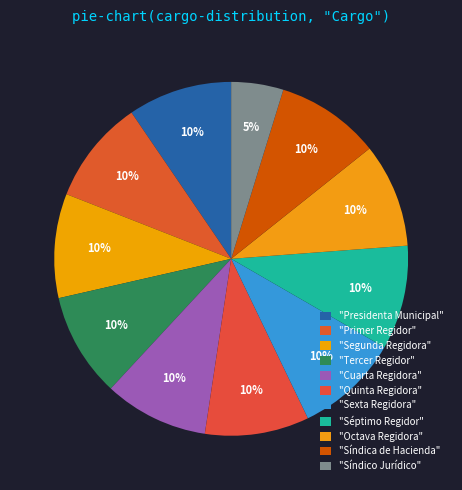

Which slice is the largest?

Segunda Regidora